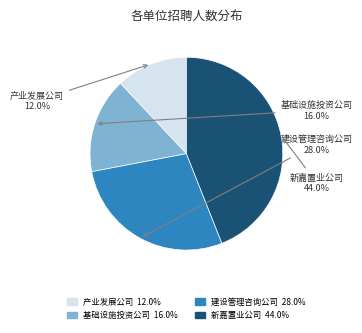

Is there a majority slice in this chart?

No